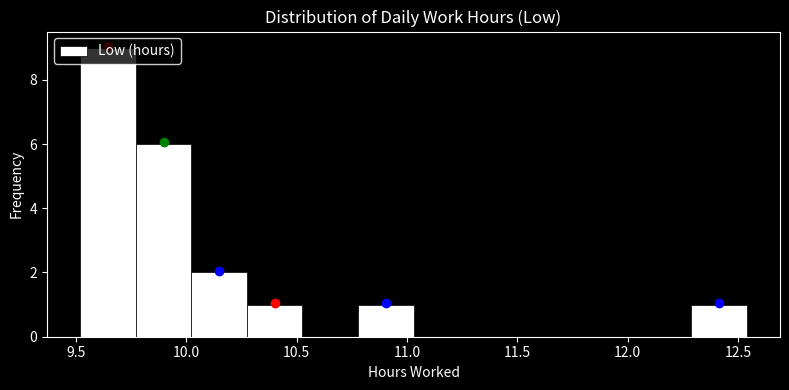

Which range on the x-axis has the tallest bar?

9.50 to 9.75